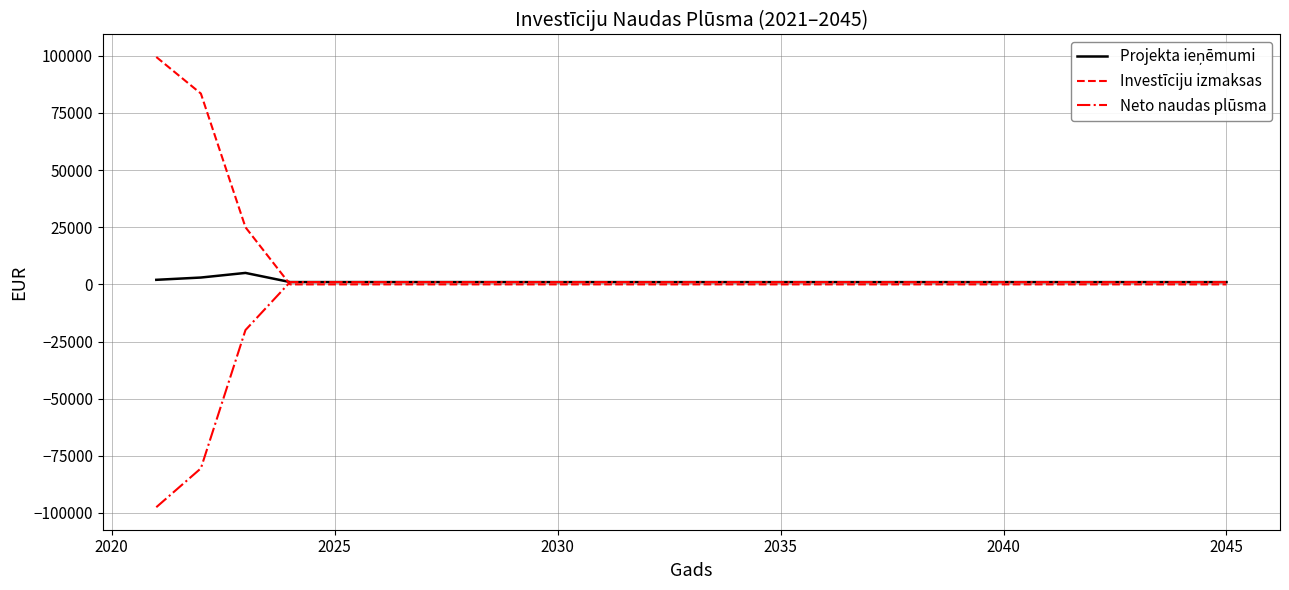

What is the smallest value displayed?

-97500